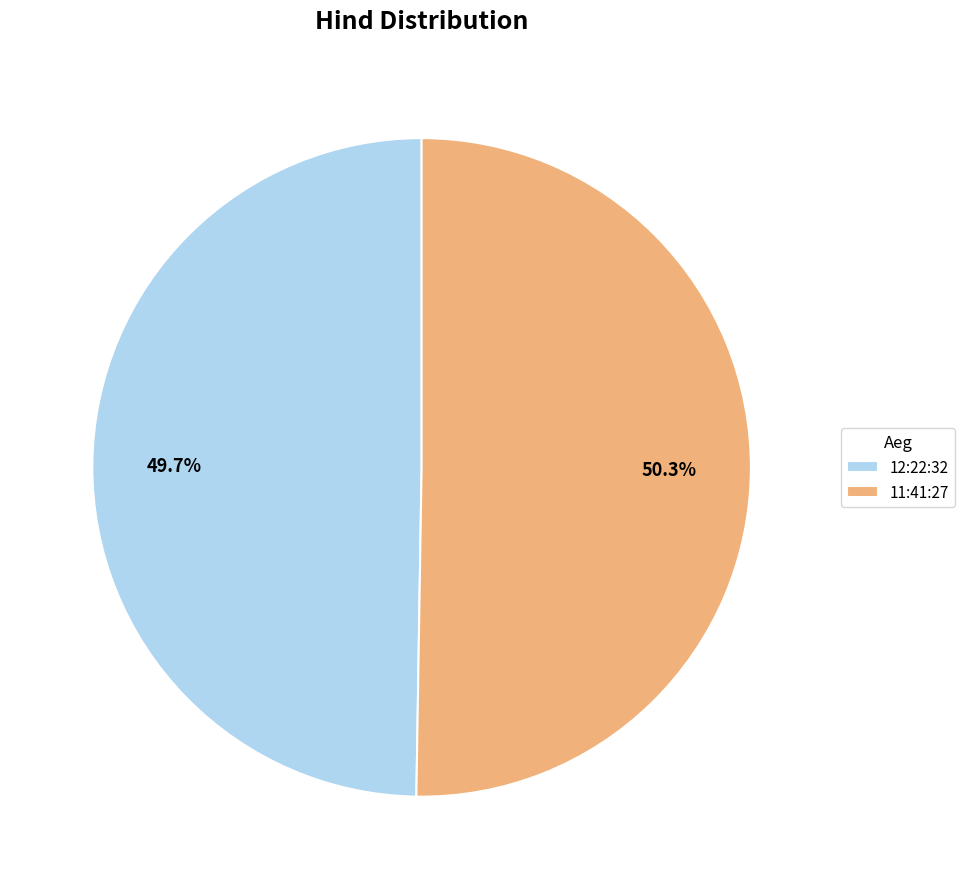

To the nearest percent, what percentage of the pie is 12:22:32?

50%